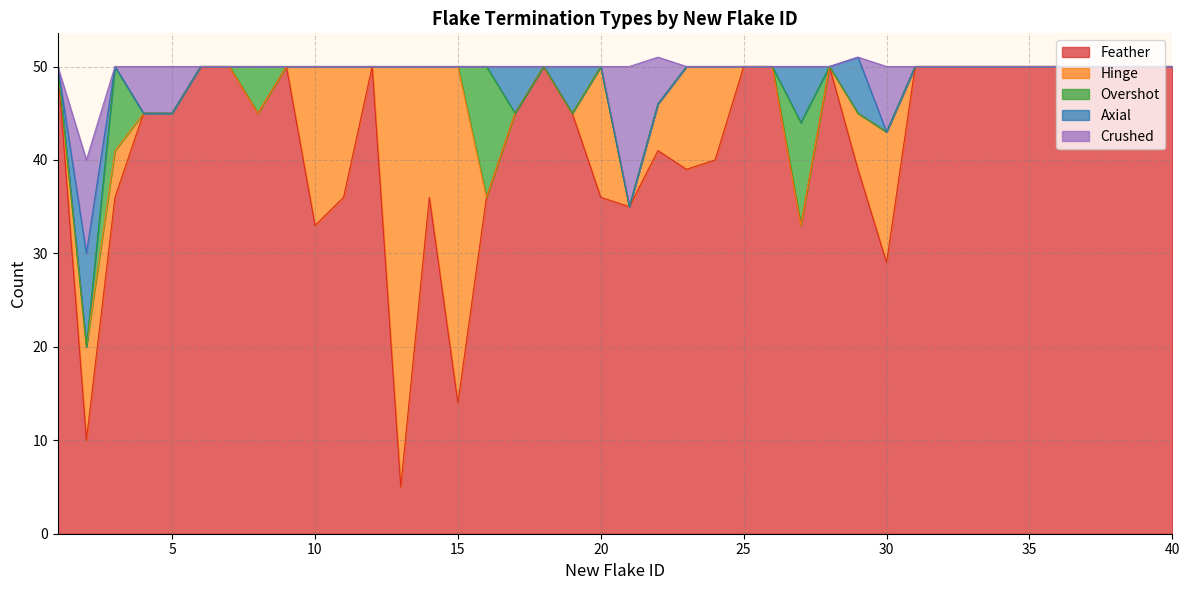

What is the sum of all Crushed values?

47